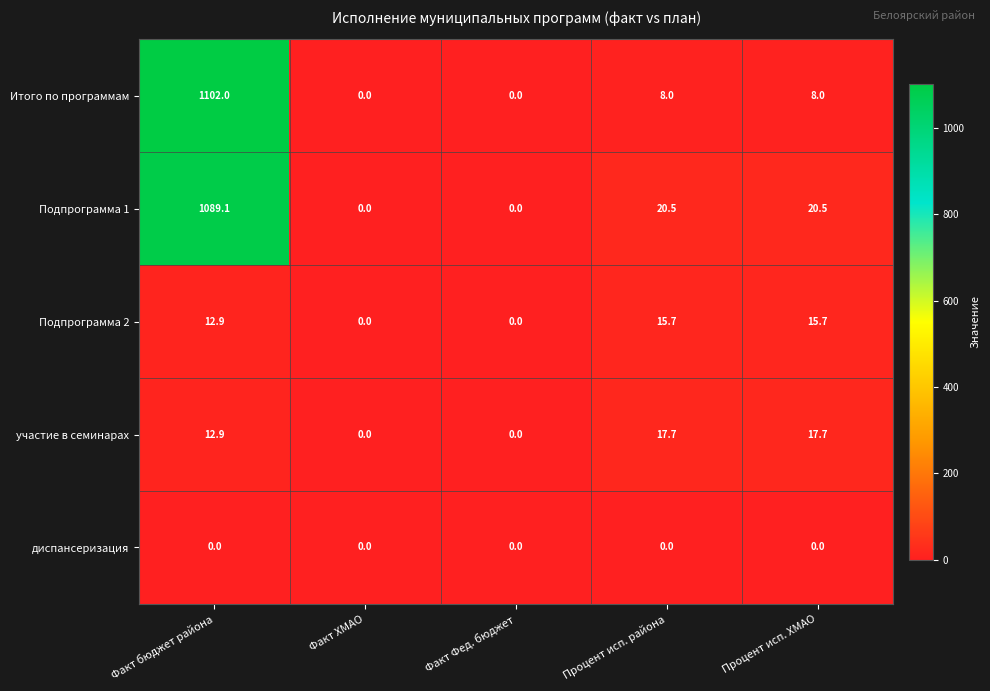

What is the average value of the Итого по программам series?

223.6